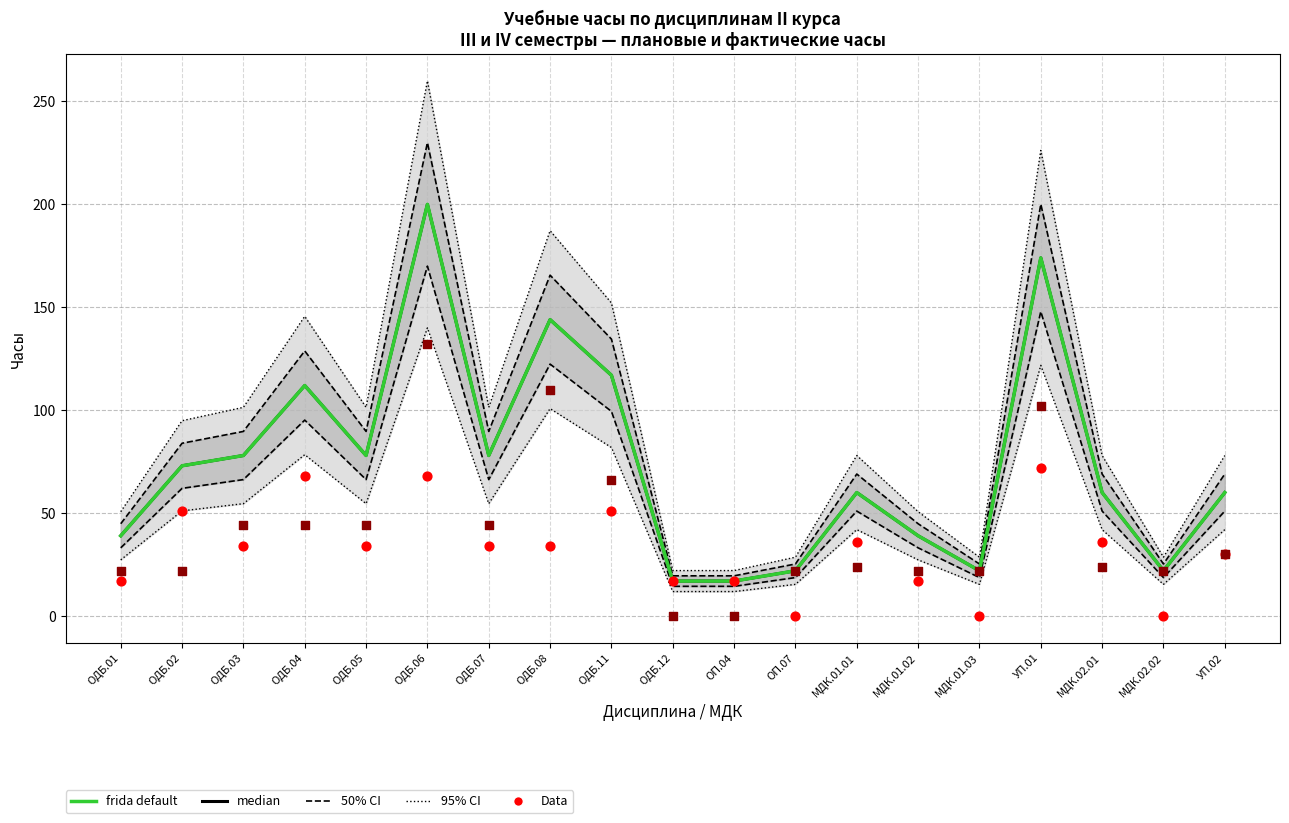

Which series has the largest total across all categories?

median